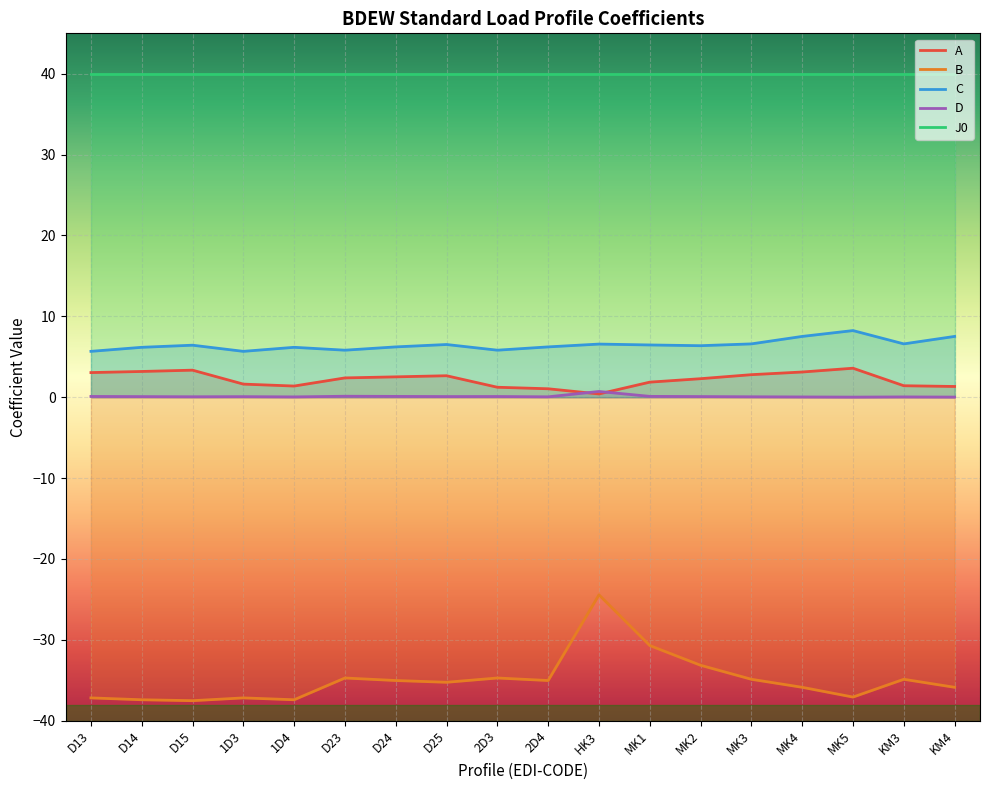

Where is the first local minimum for B?

D15